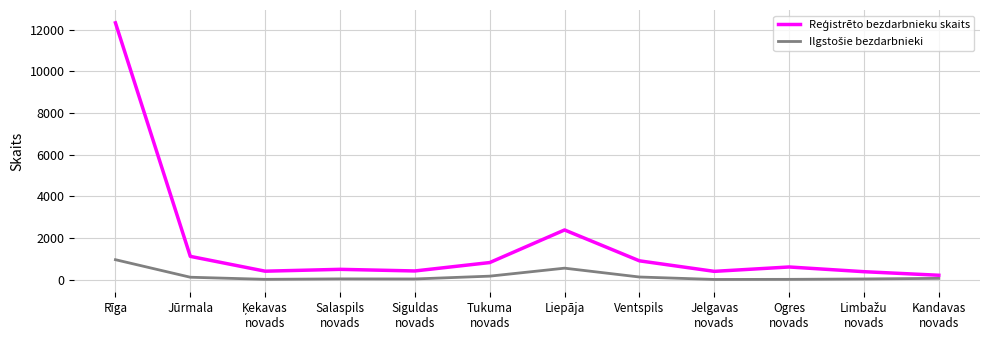

At which category does the chart reach its peak across all series?

Rīga